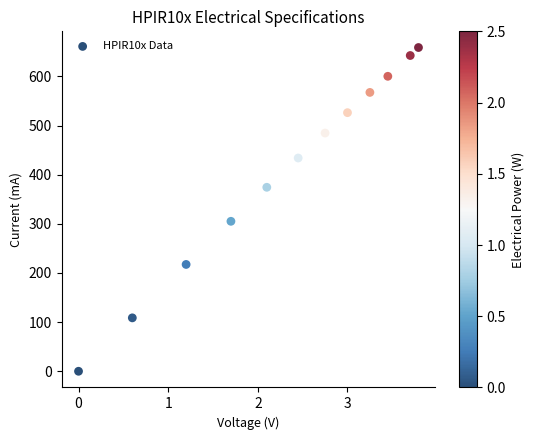

What Y value in the scatter plot is closest to 329?

305.2